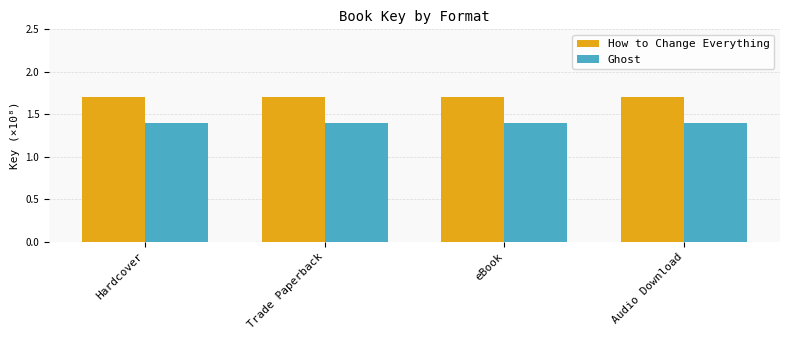

List the series in order of their peak value, lowest first.

Ghost, How to Change Everything